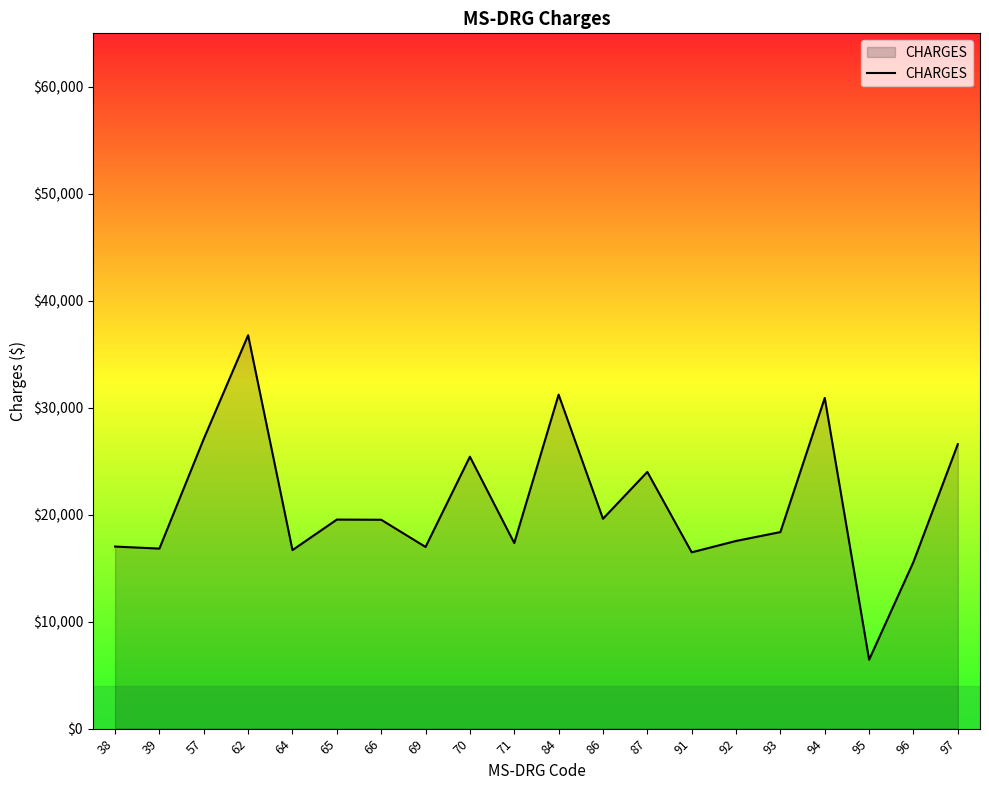

What is the greatest value displayed?

36774.4